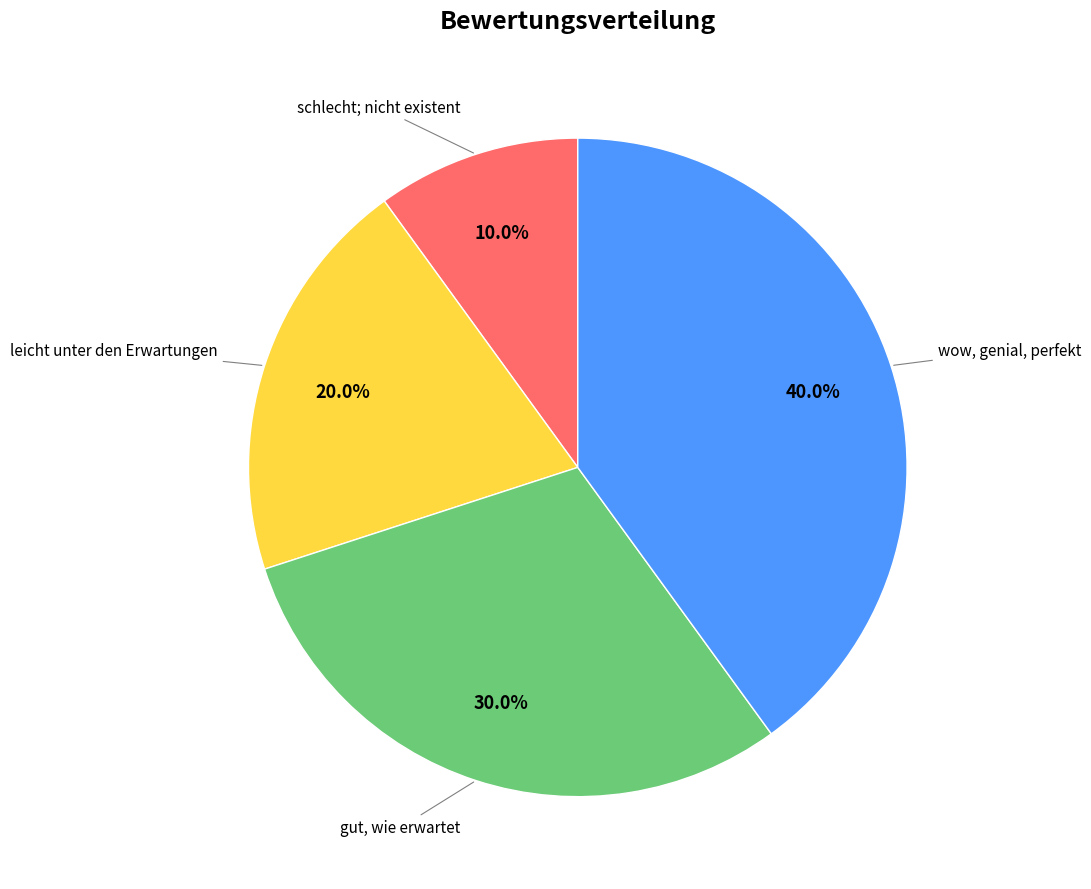

Is there a majority slice in this chart?

No